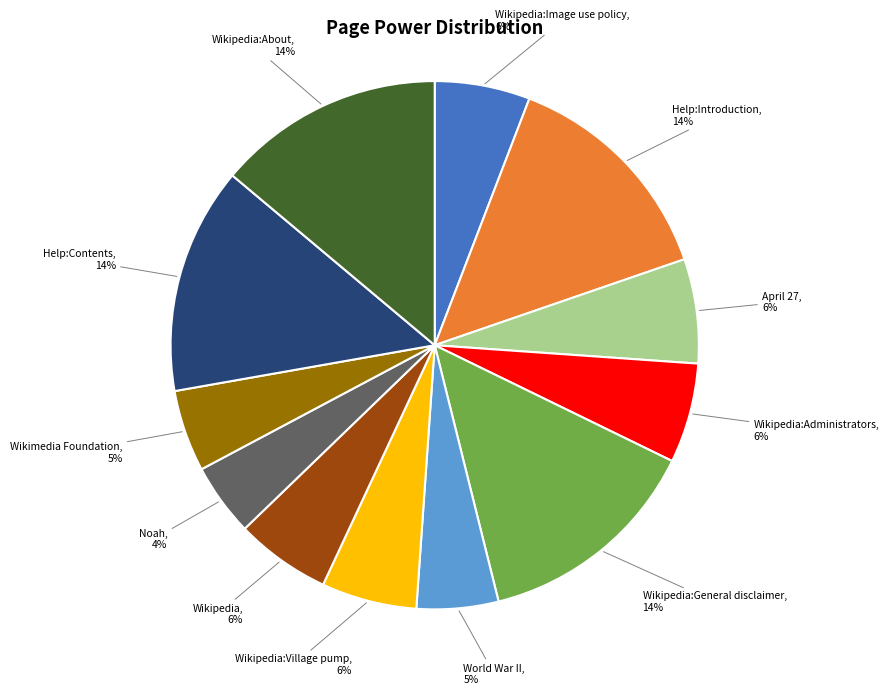

Which has a higher value, Wikipedia:About or Wikipedia:Administrators?

Wikipedia:About